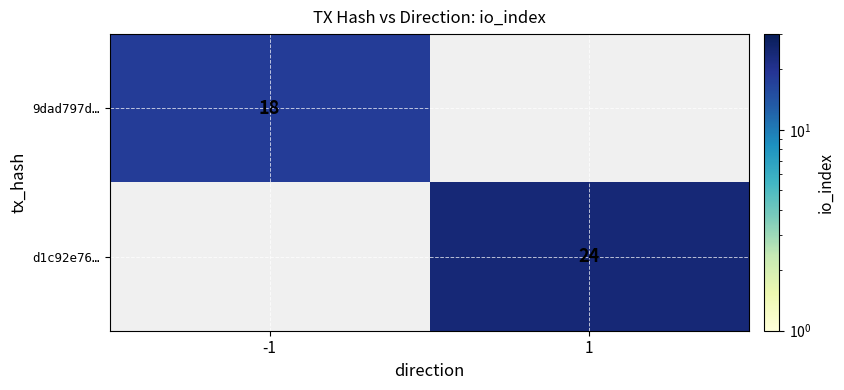

The value of d1c92e76… at 1 is 41. True or false?

False